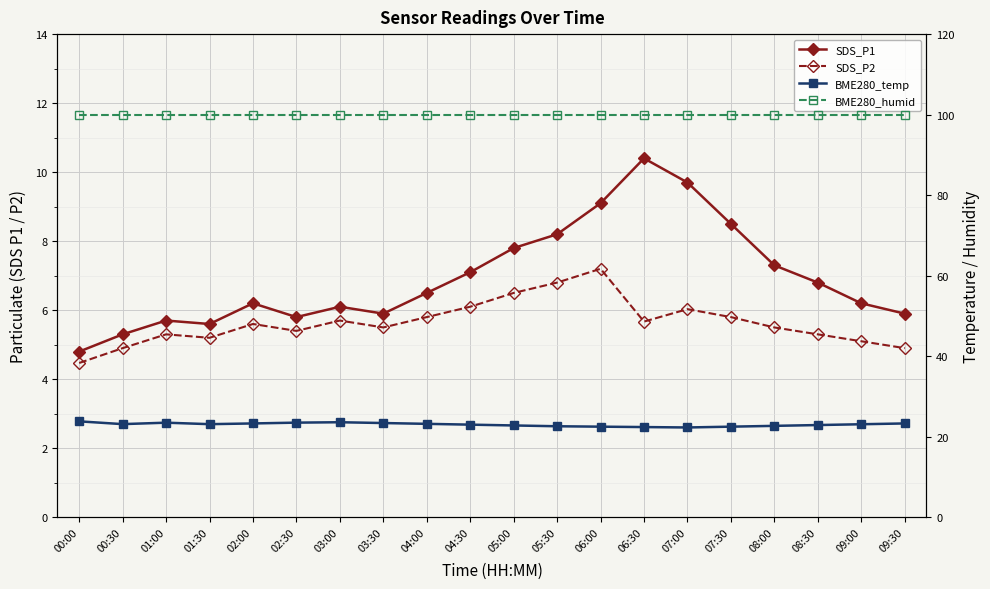

Does the chart display data point markers on the line(s)?

Yes